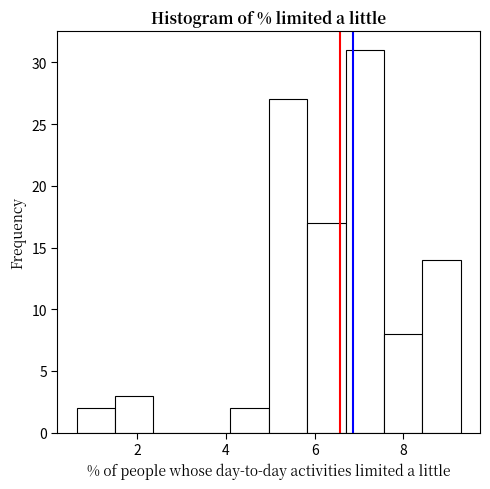

Over which range of the x-axis is the bar tallest?

6.6 to 7.6